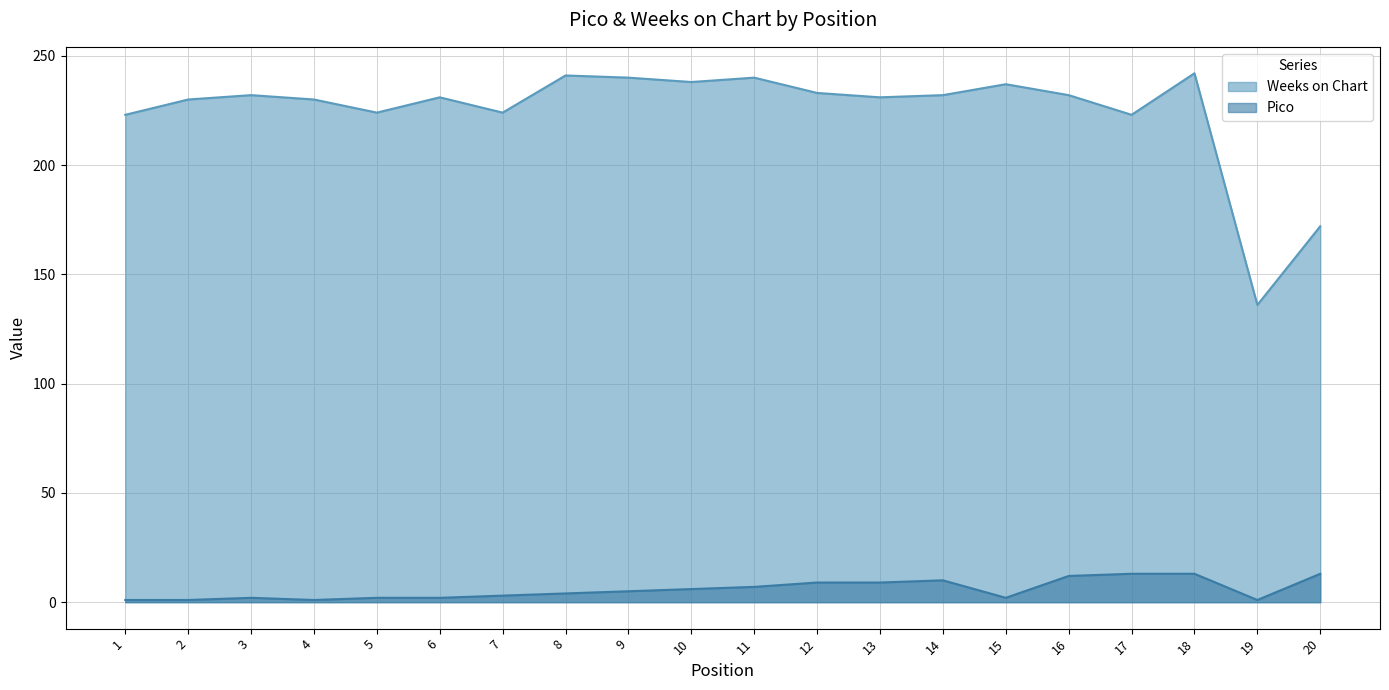

Where is the first local maximum for Weeks on Chart?

3